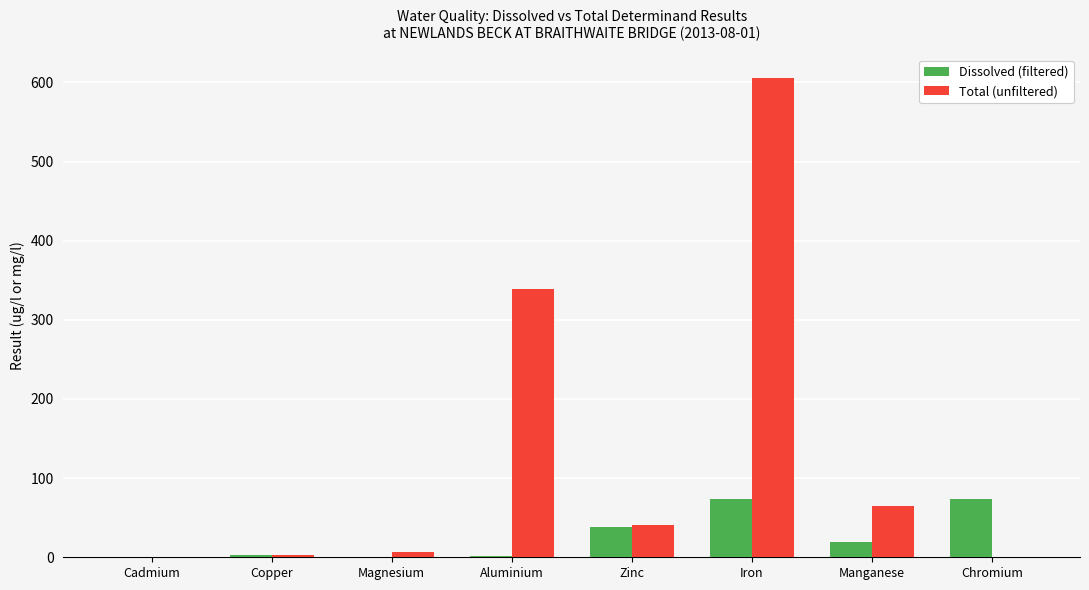

What is the sum of all Total (unfiltered) values?

1059.6